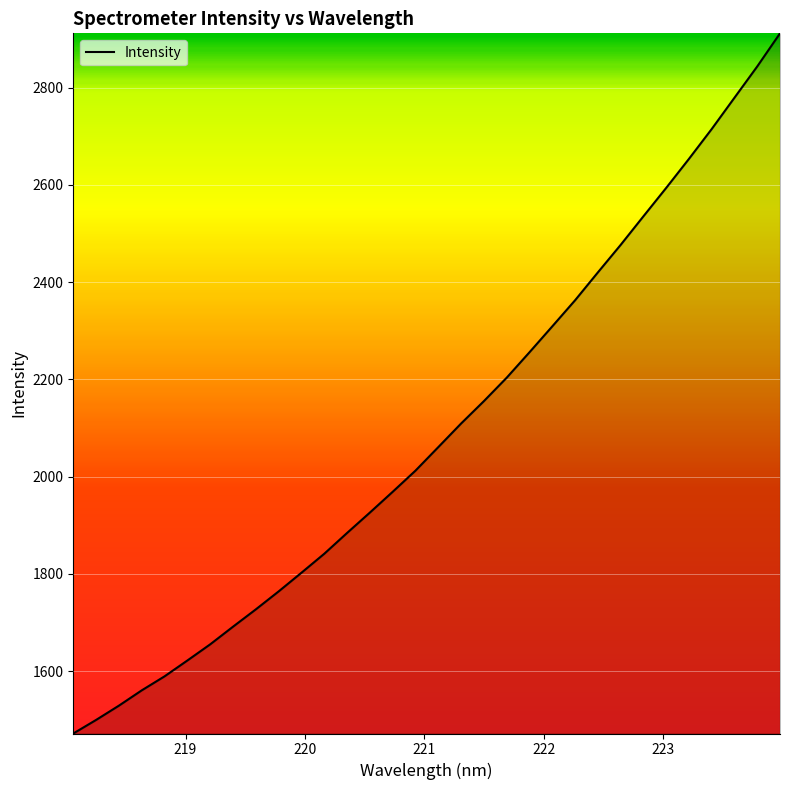

Reading right to left, transcribe all the data shown in this chart.

2911.6	2843.6	2779.2	2714.8	2653.4	2593.7	2535.3	2476.5	2419.9	2362.6	2309.0	2255.8	2203.5	2155.3	2109.3	2060.8	2012.5	1969.0	1926.3	1884.3	1841.6	1802.6	1764.2	1727.2	1691.6	1655.3	1622.1	1589.5	1560.7	1529.3	1499.9	1472.0